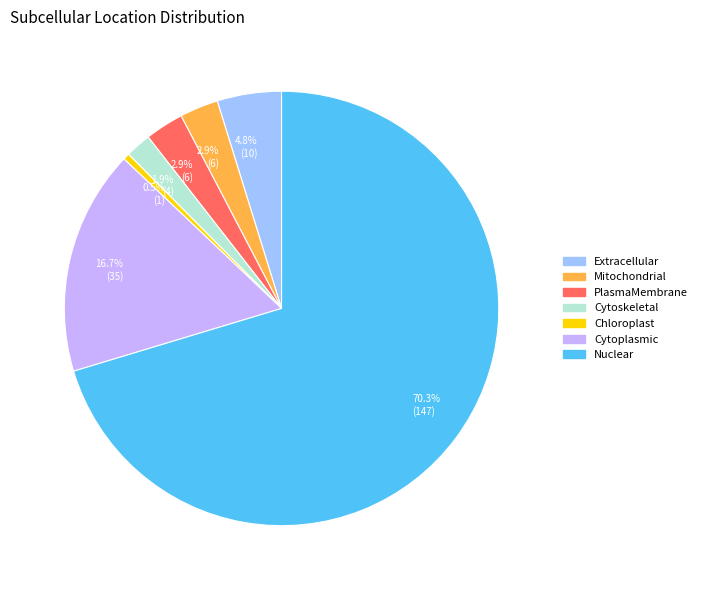

True or false: PlasmaMembrane accounts for 3% of the total.

True